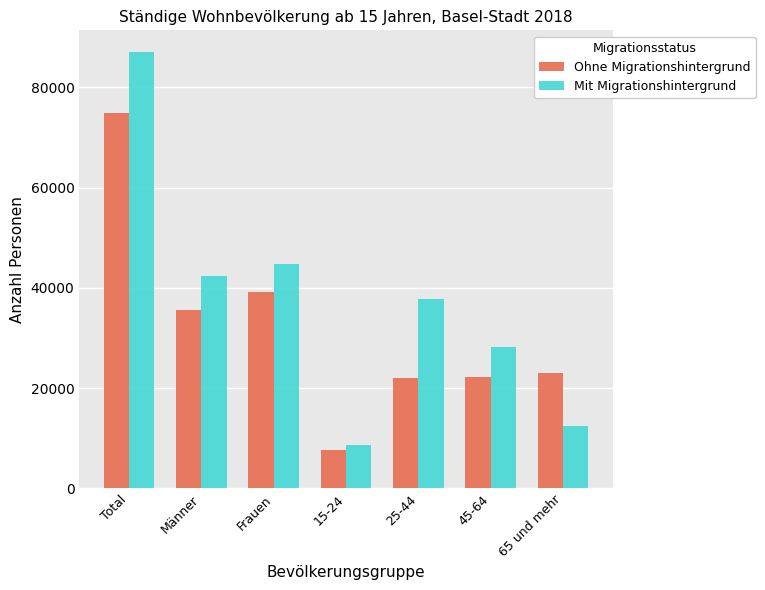

What is the label of the 5th bar from the left?

25-44